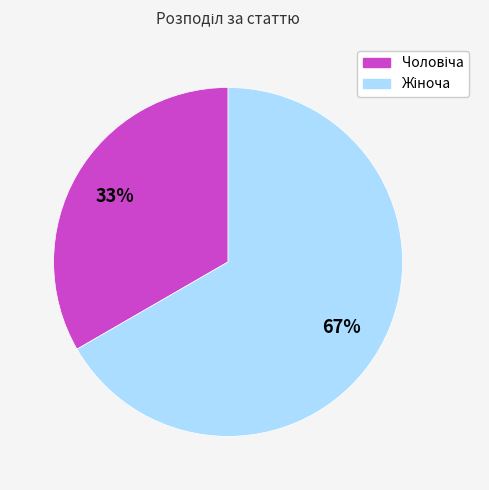

Is there any slice that represents more than half of the pie?

Yes